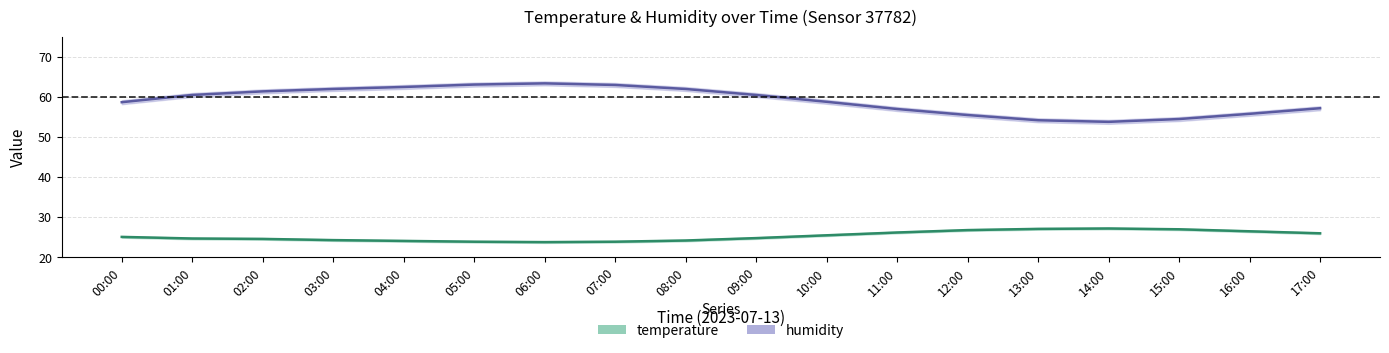

What is the difference between the humid_lower values at 05:00 and 10:00?

4.3